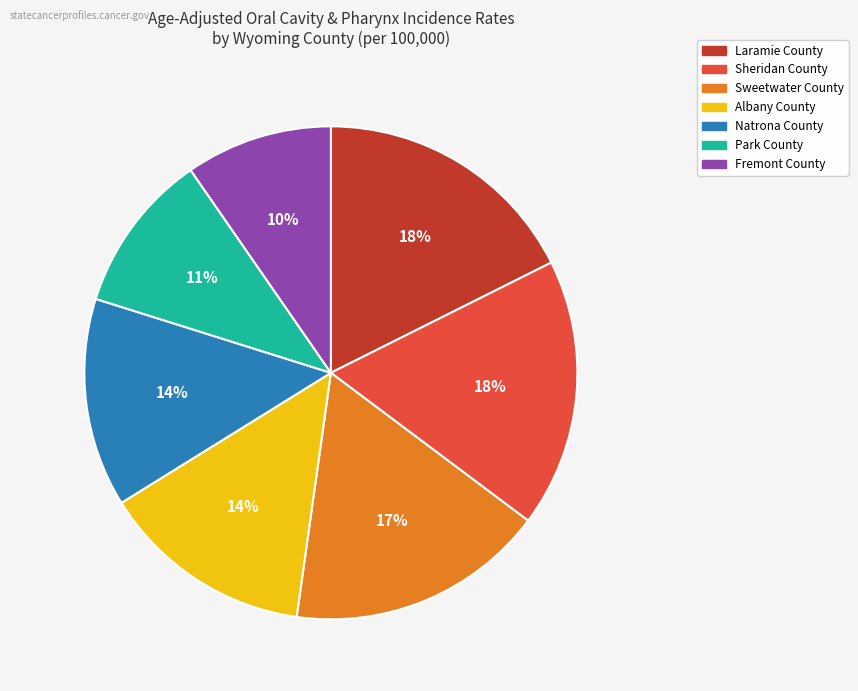

Is it true that Natrona County is 14% of the pie?

True